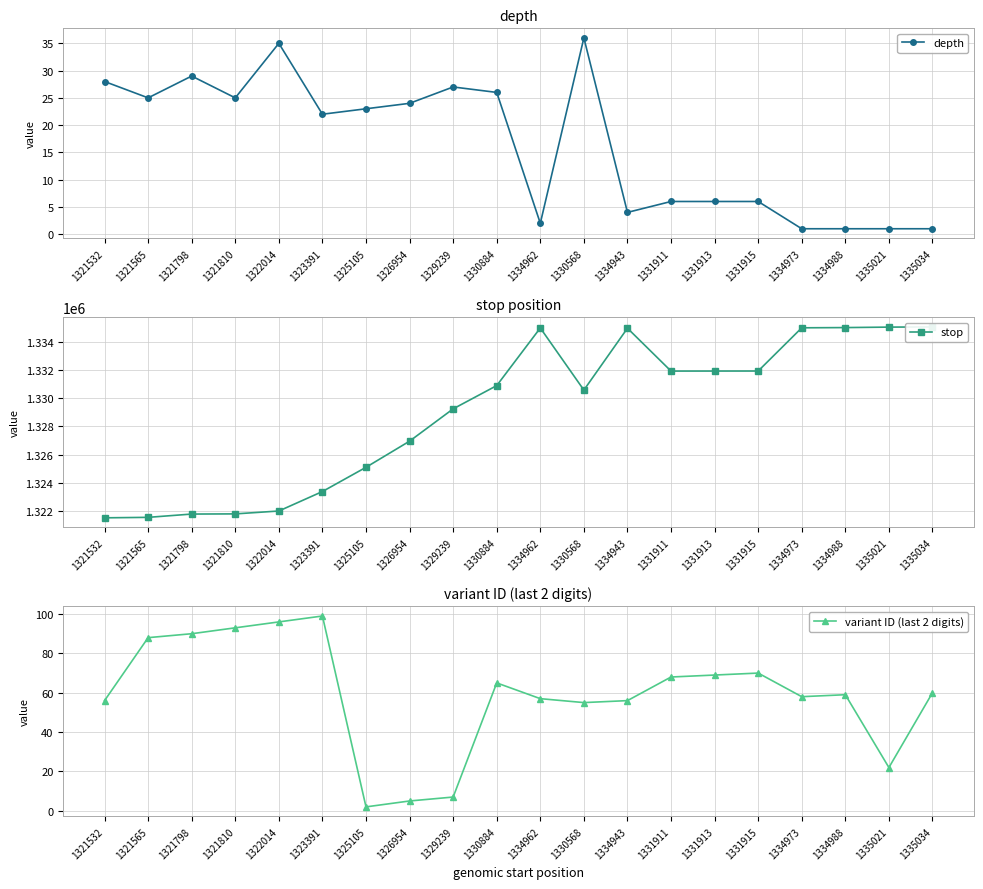

True or false: depth and stop intersect in this chart.

False